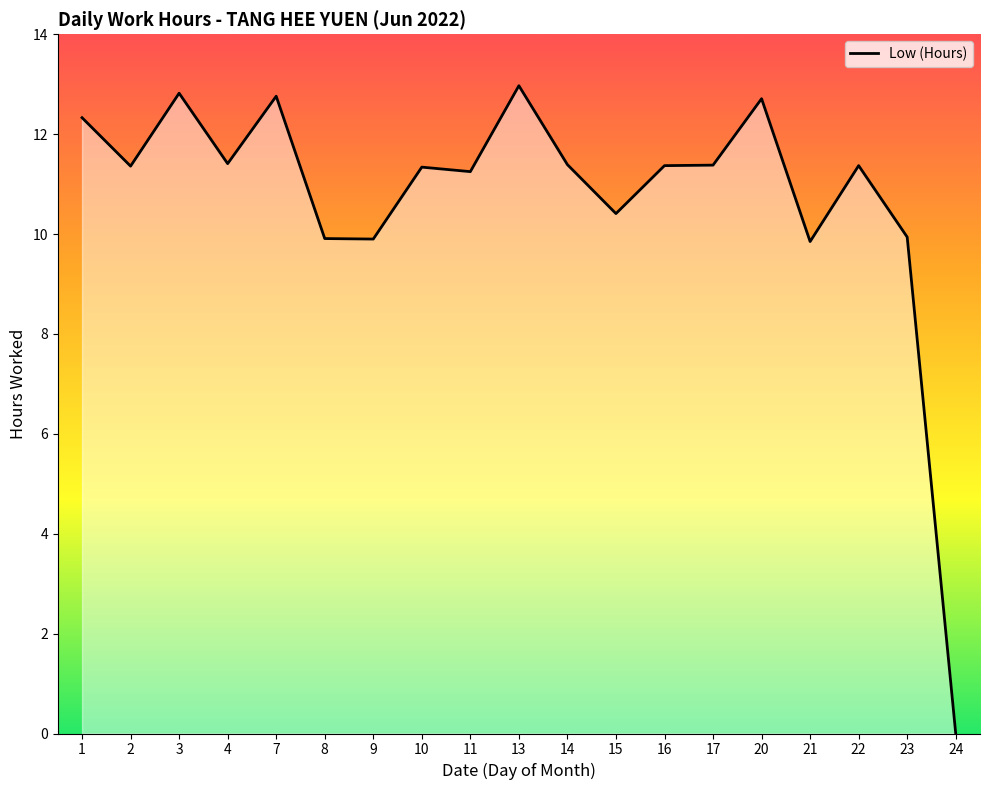

What is the approximate value at 4?

11.4